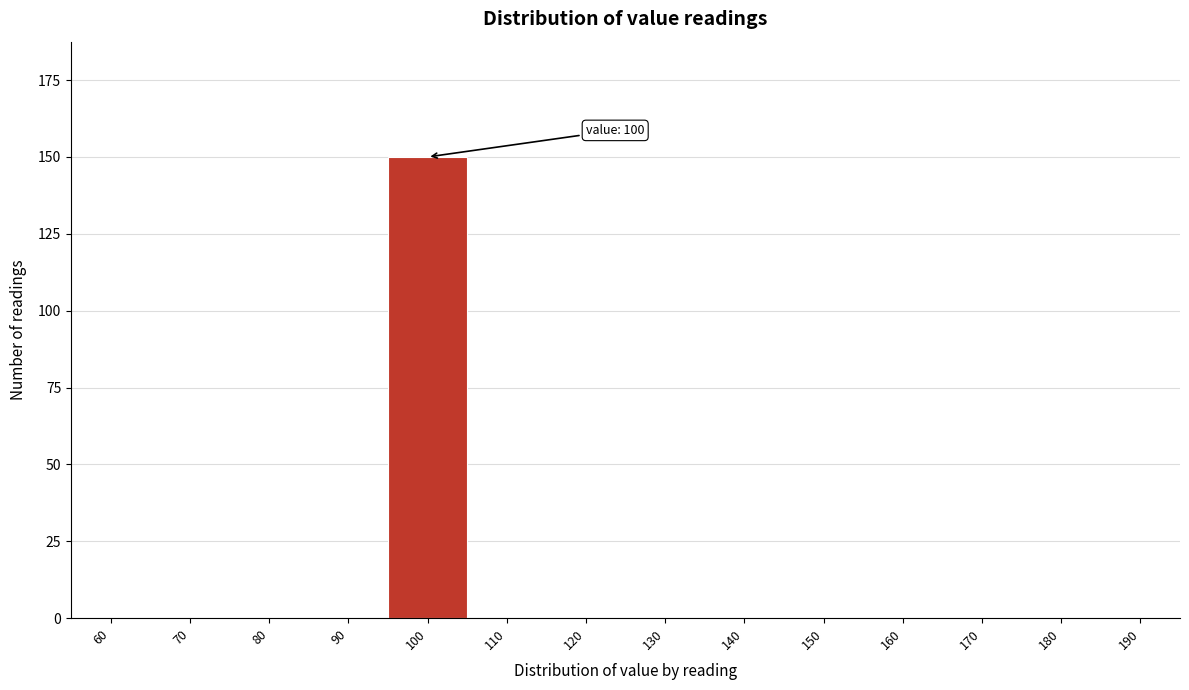

Reading left to right, extract all data points from this chart.

60=0	70=0	80=0	90=0	100=150	110=0	120=0	130=0	140=0	150=0	160=0	170=0	180=0	190=0